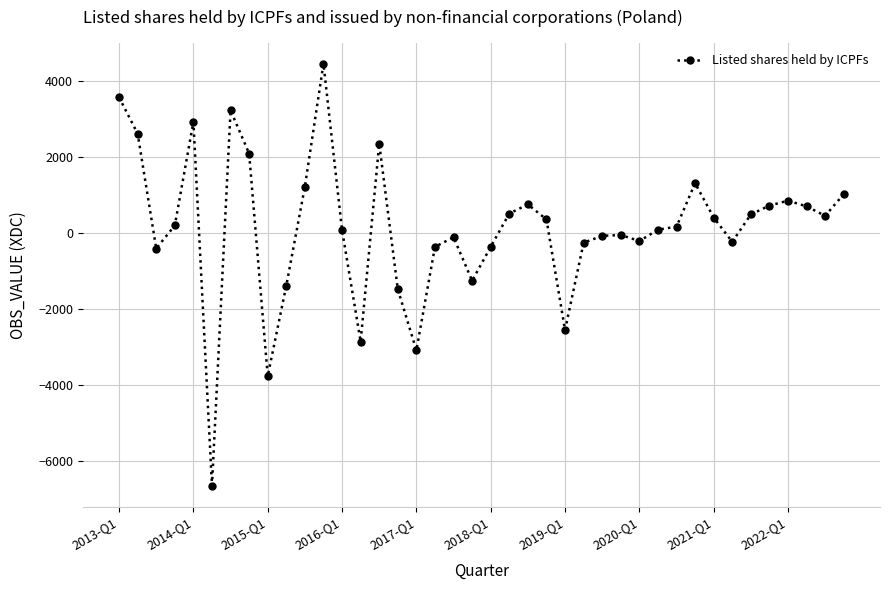

What is the value of the 11th point from the left?

1225.0